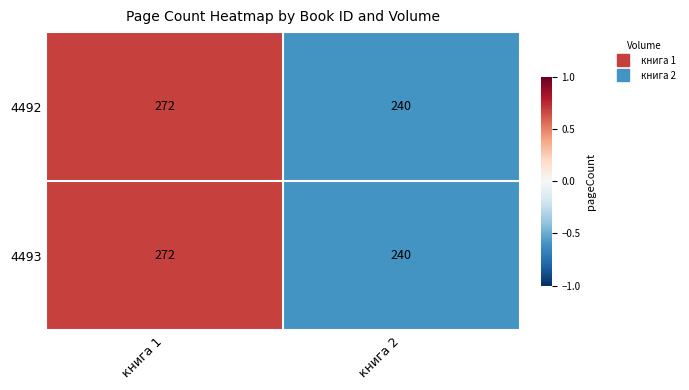

Which label corresponds to the largest value in the chart?

книга 1